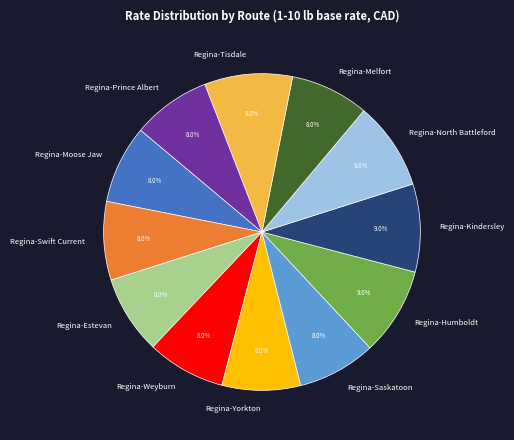

Is the sum of Regina-Yorkton and Regina-Melfort greater than half?

No